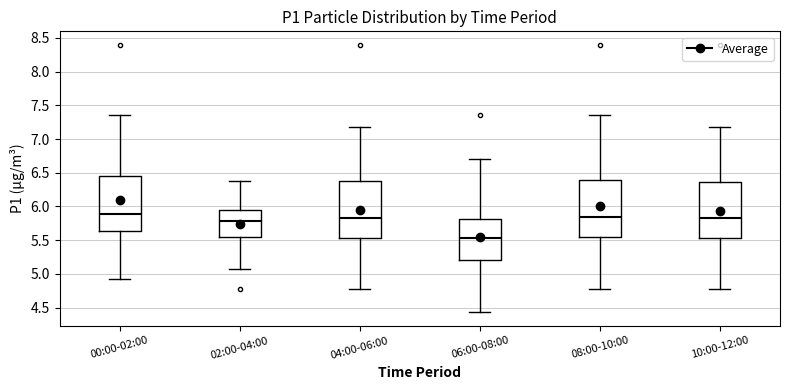

Reading left to right, transcribe this box plot: for each box, give where its median line is, the range the box spans, and where its two whiskers end, as read against the y-axis. The values are not printed on the chart, so give them approximately, as read against the axis.

00:00-02:00: median 5.90, box 5.65 to 6.45, whiskers 4.95 to 7.35
02:00-04:00: median 5.80, box 5.55 to 5.95, whiskers 5.05 to 6.40
04:00-06:00: median 5.85, box 5.55 to 6.40, whiskers 4.80 to 7.20
06:00-08:00: median 5.55, box 5.20 to 5.80, whiskers 4.45 to 6.70
08:00-10:00: median 5.85, box 5.55 to 6.40, whiskers 4.80 to 7.35
10:00-12:00: median 5.85, box 5.55 to 6.35, whiskers 4.80 to 7.20